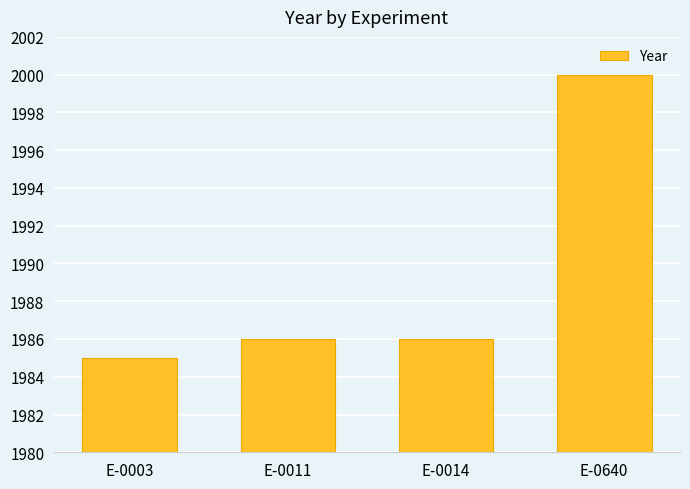

What is the value of the 2nd bar from the left?

1986